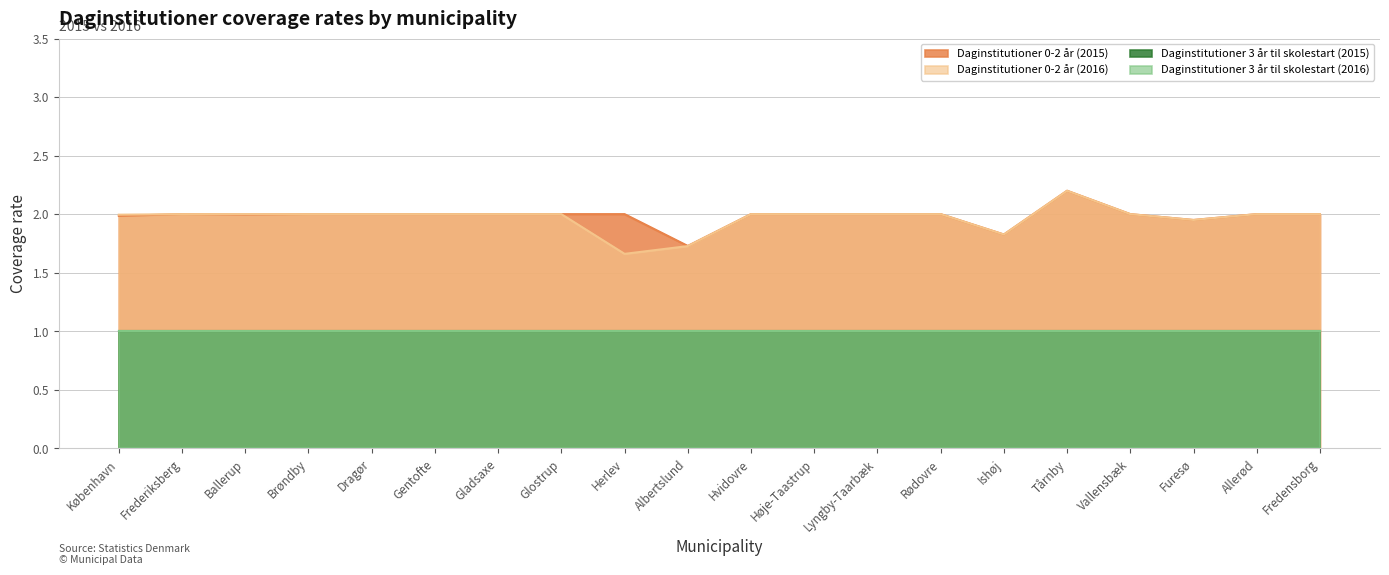

What is the minimum value for Daginstitutioner 0-2 år (2015)?

1.7